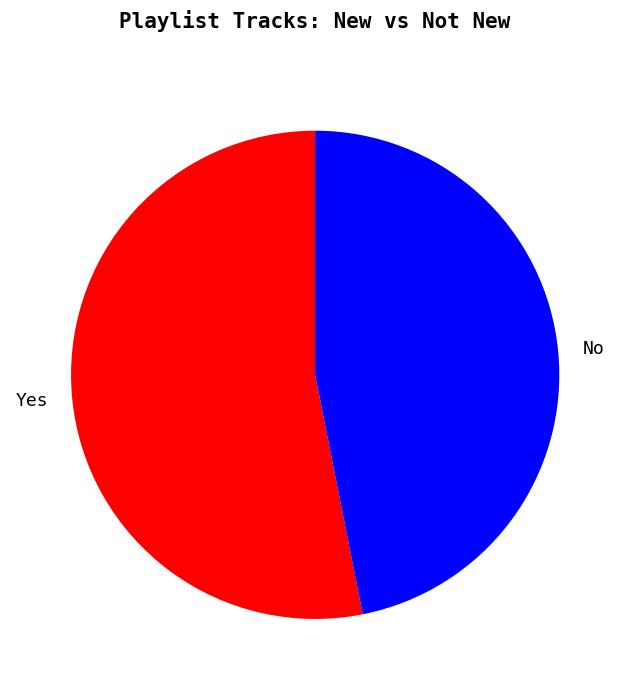

Rank the categories by value from highest to lowest.

Yes, No